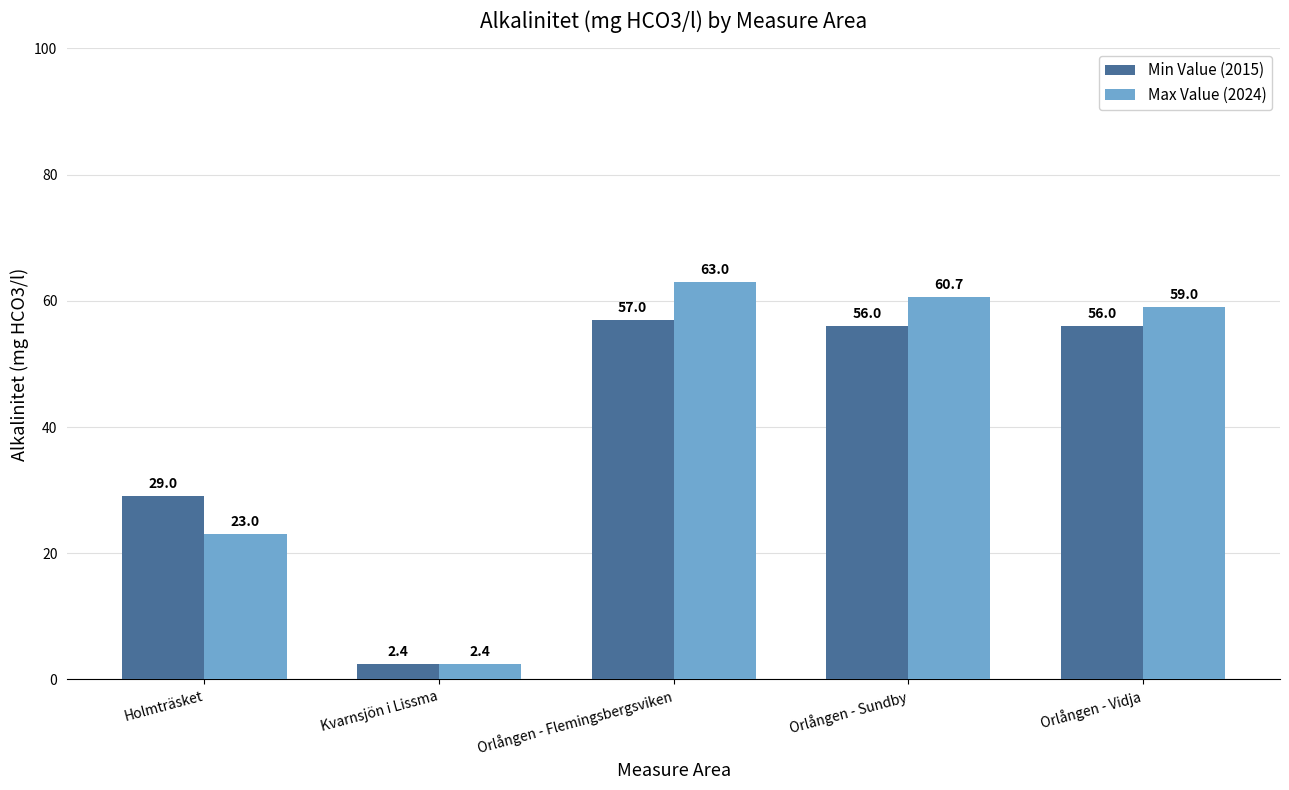

At which label does Min Value (2015) first exceed 56?

Orlången - Flemingsbergsviken